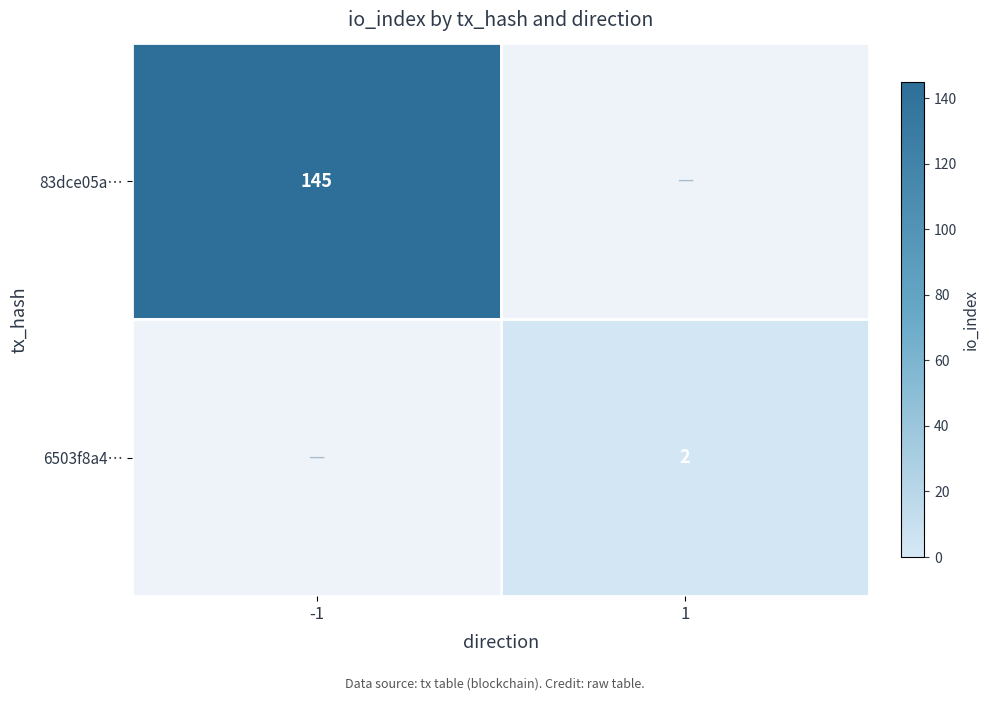

What is the difference between the highest and lowest values at -1?

145